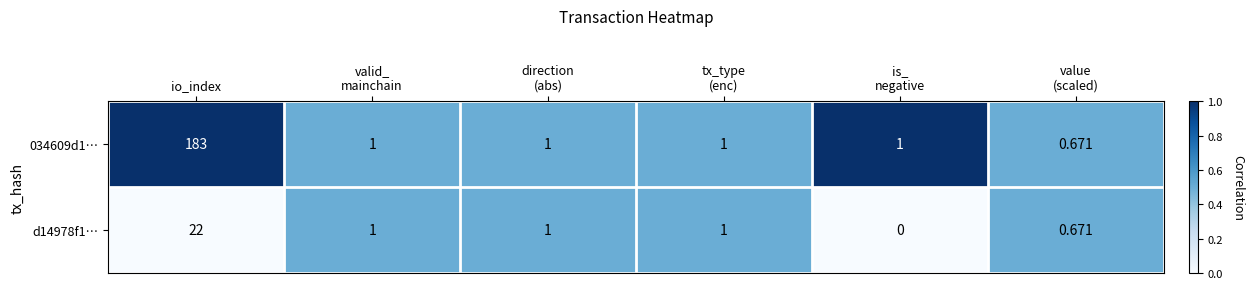

Which category has the highest value across all series?

io_index